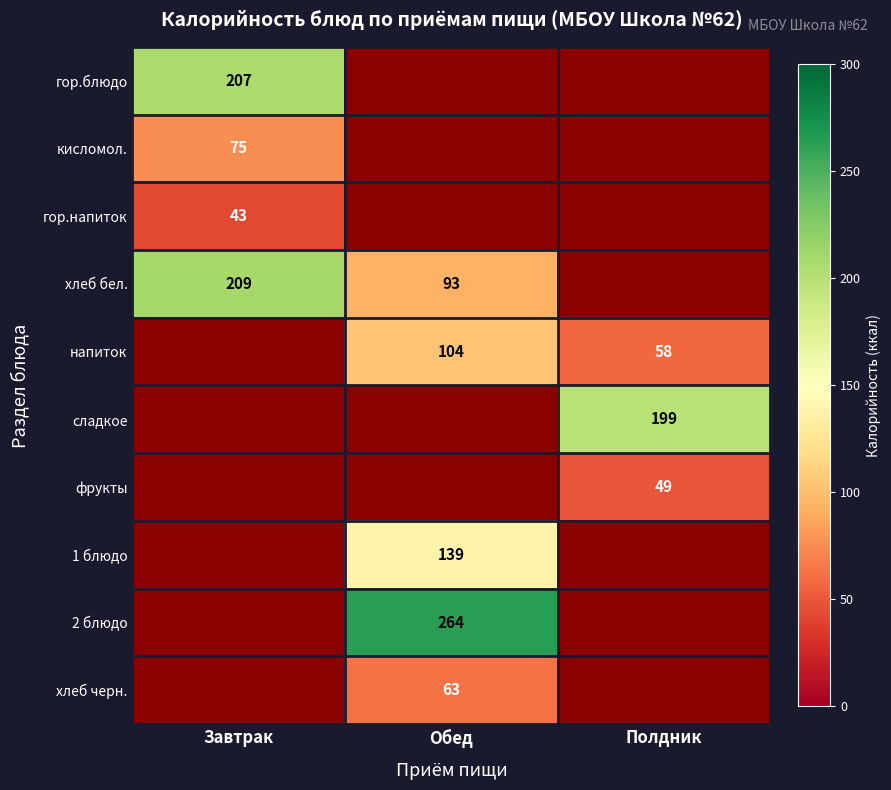

Is it true that 1 блюдо equals 1.8 at Завтрак?

False